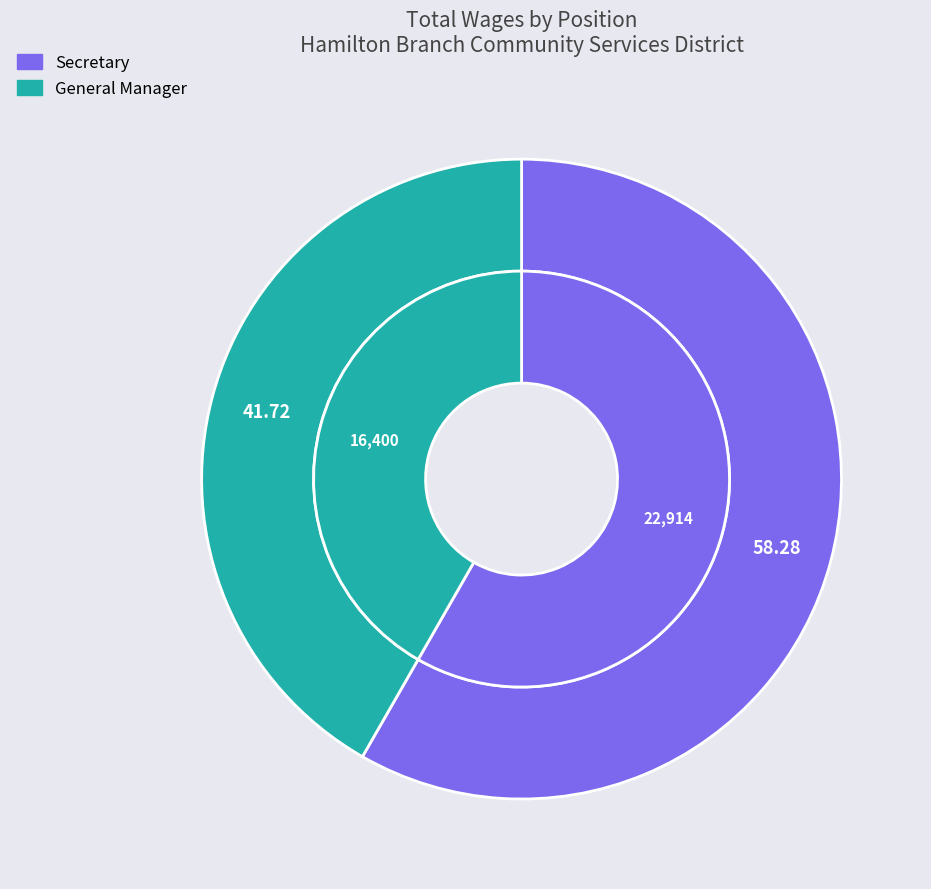

Which slice represents more than half of the pie?

Secretary